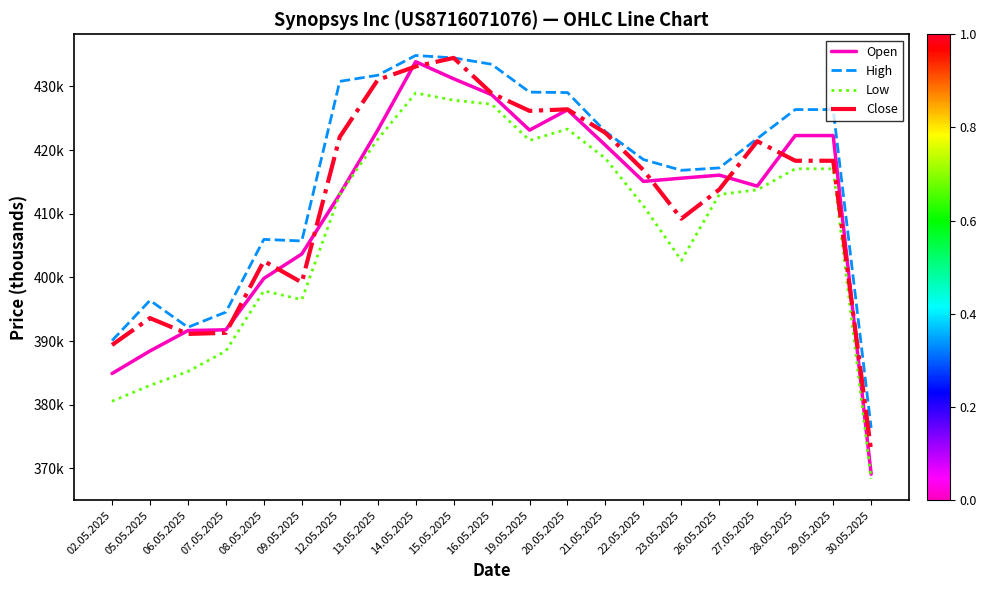

What is the difference between the highest and lowest values at 22.05.2025?

7.3